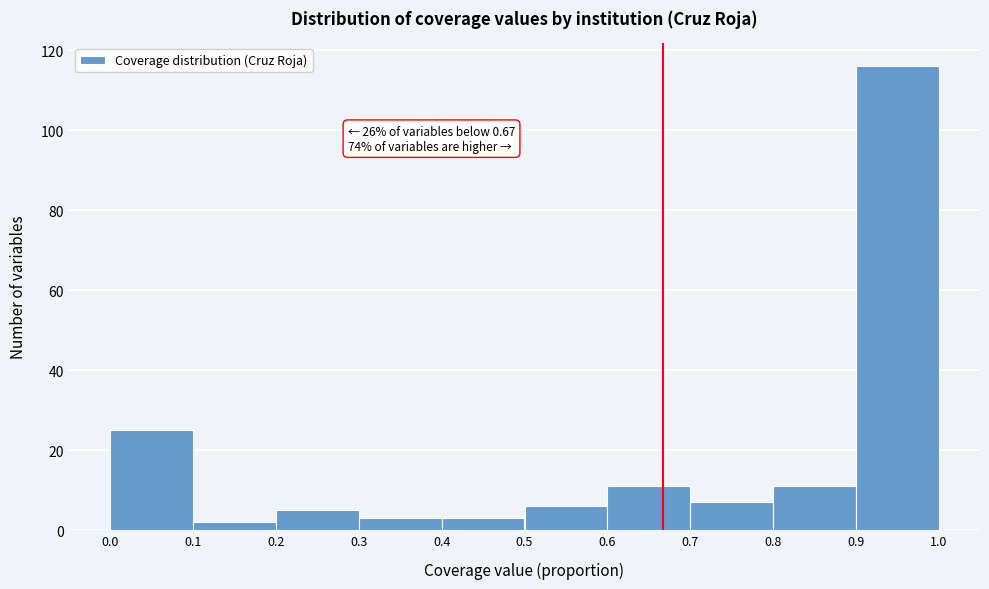

Over which range of the x-axis is the bar tallest?

0.9 to 1.0